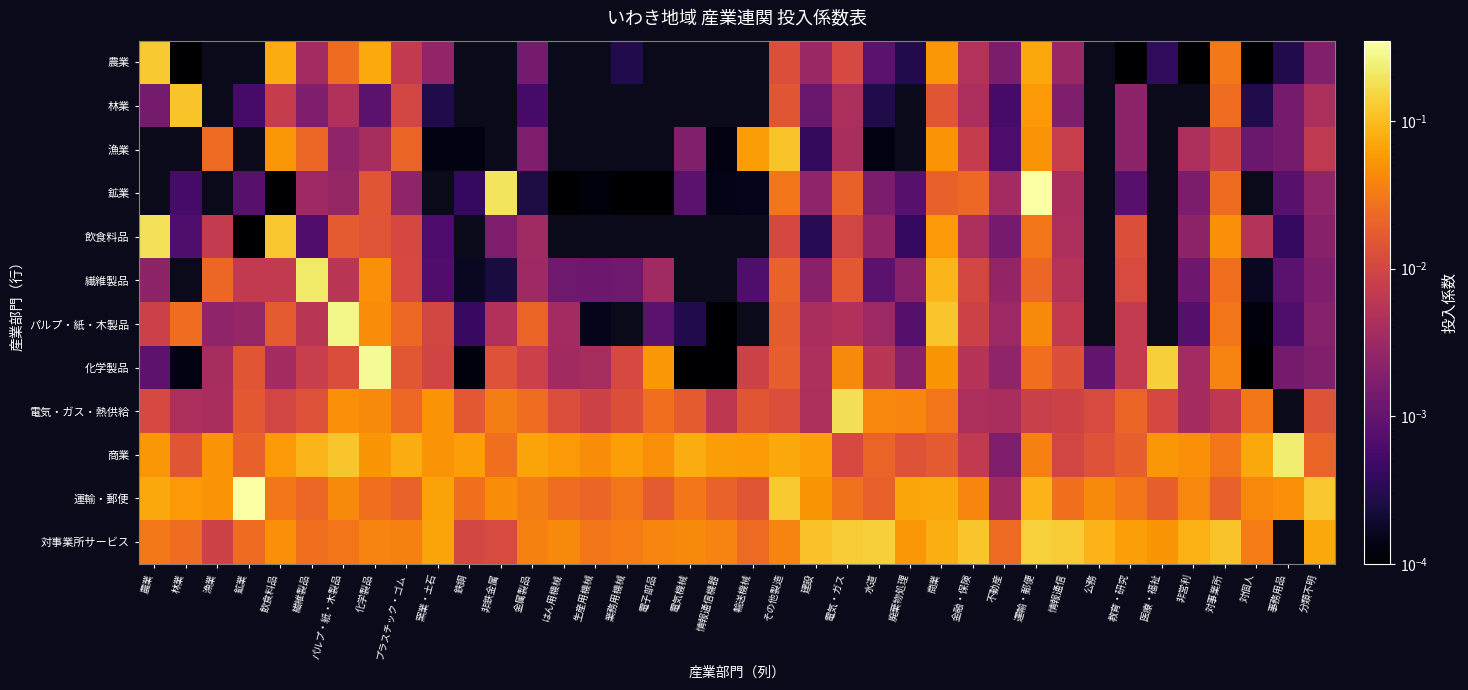

At which category does the chart reach its peak across all series?

運輸・郵便